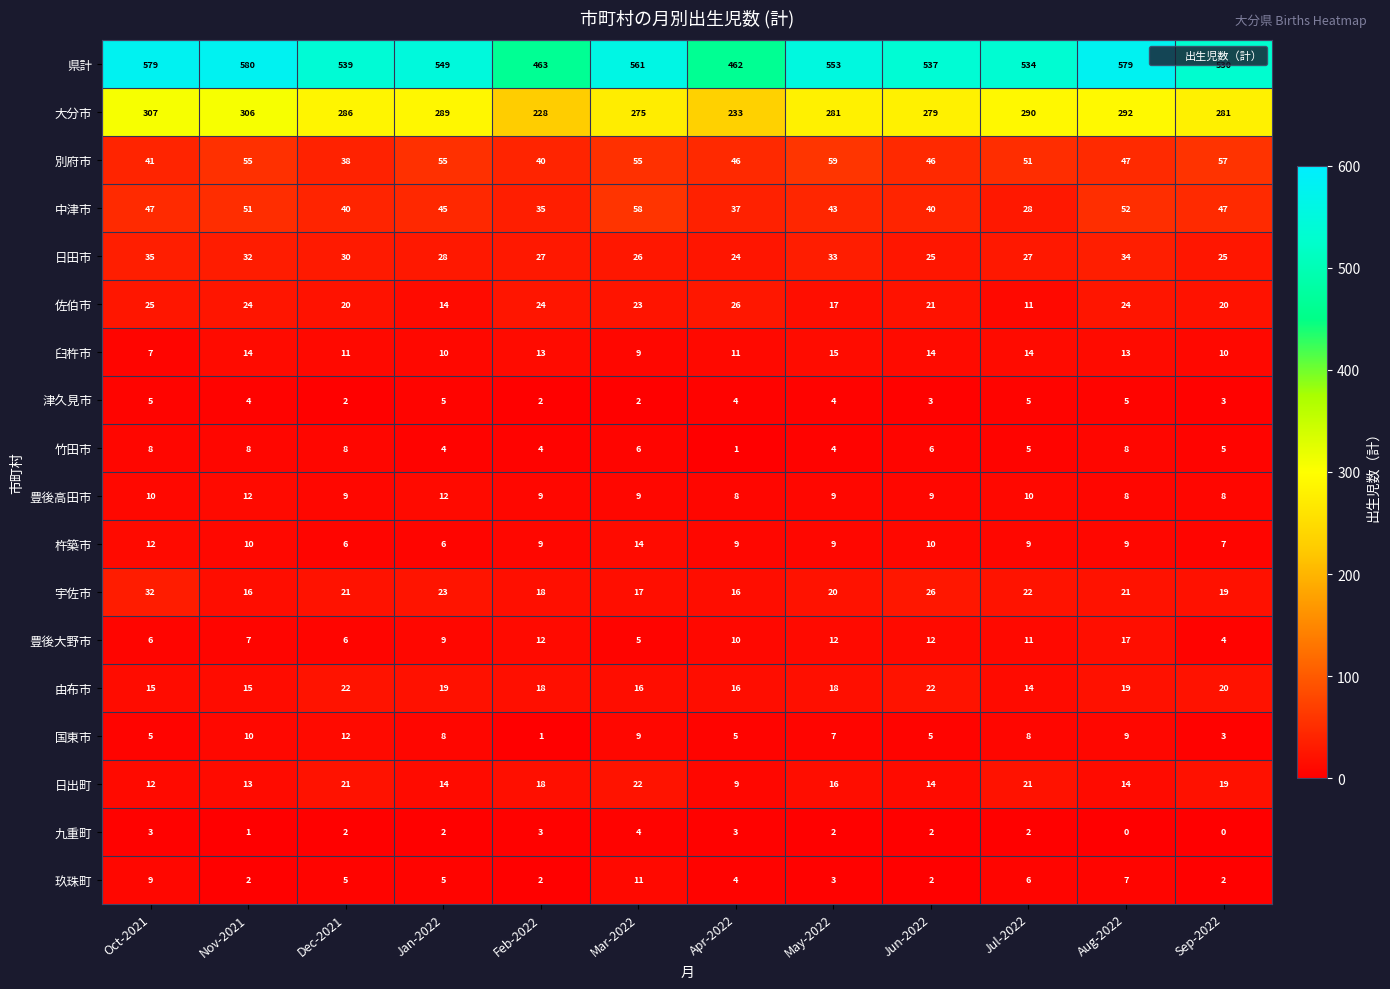

At which category does the chart reach its peak across all series?

Nov-2021